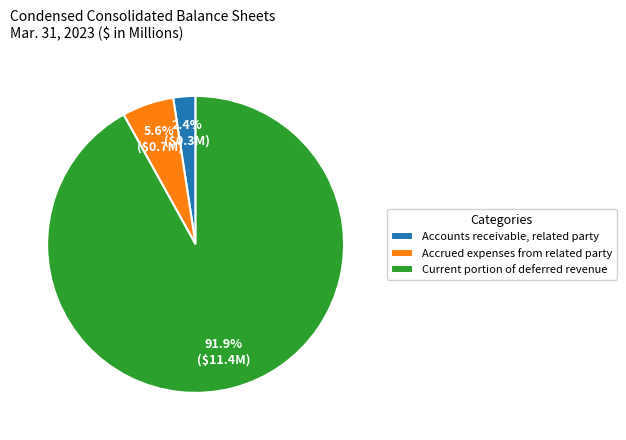

Is there a majority slice in this chart?

Yes